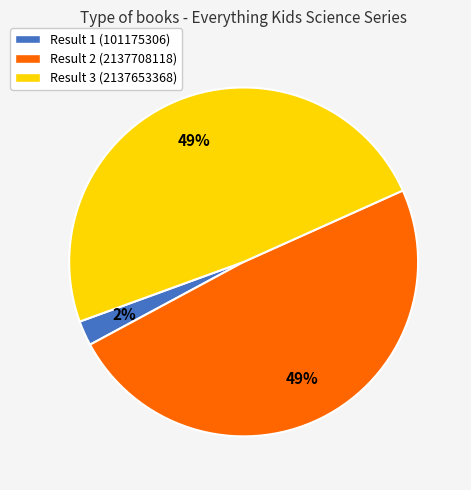

To the nearest percent, what percentage of the pie is Result 2 (2137708118)?

49%